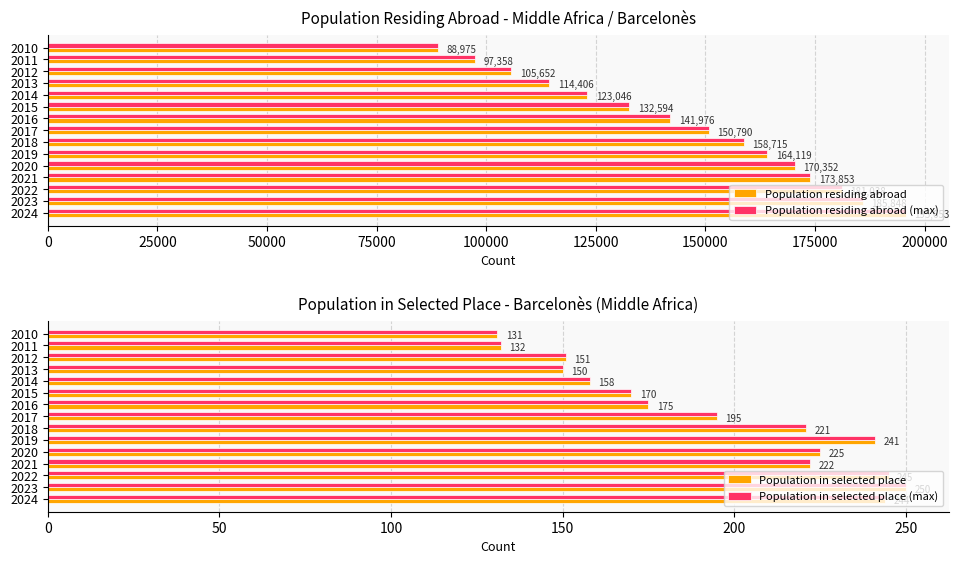

Rank the categories by Population residing abroad value from highest to lowest.

2024, 2023, 2022, 2021, 2020, 2019, 2018, 2017, 2016, 2015, 2014, 2013, 2012, 2011, 2010